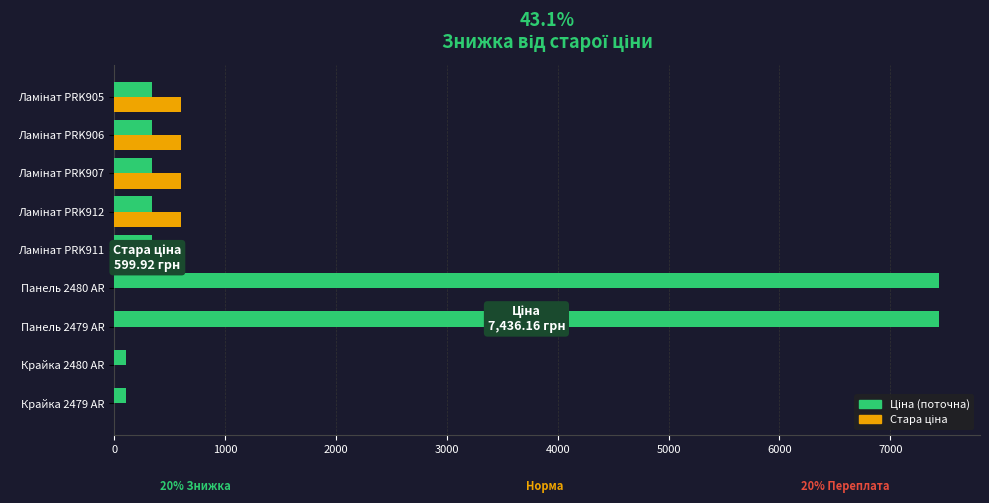

What is the maximum value shown in the chart?

7436.2